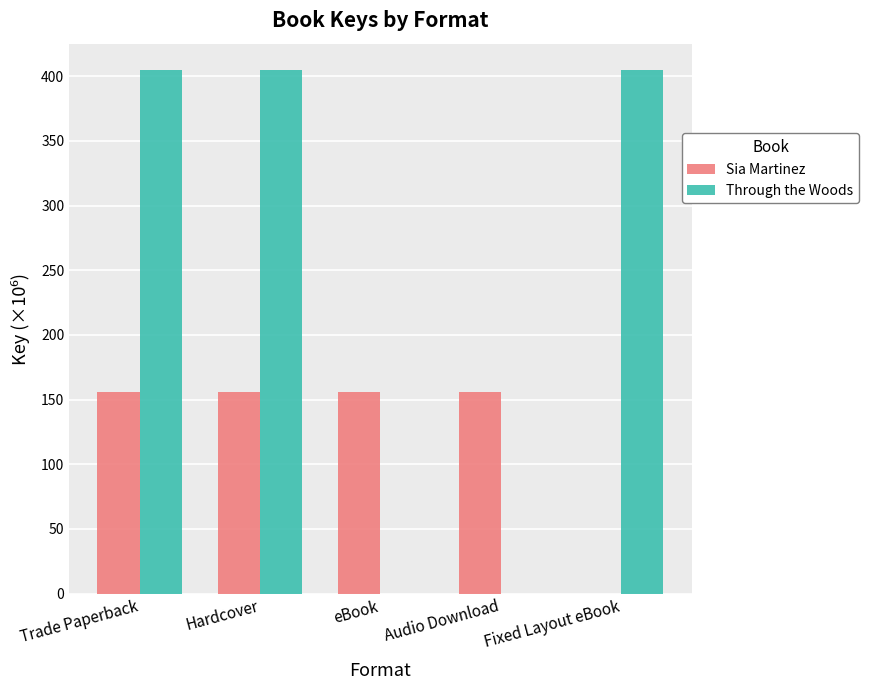

Does the chart contain stacked bars?

No